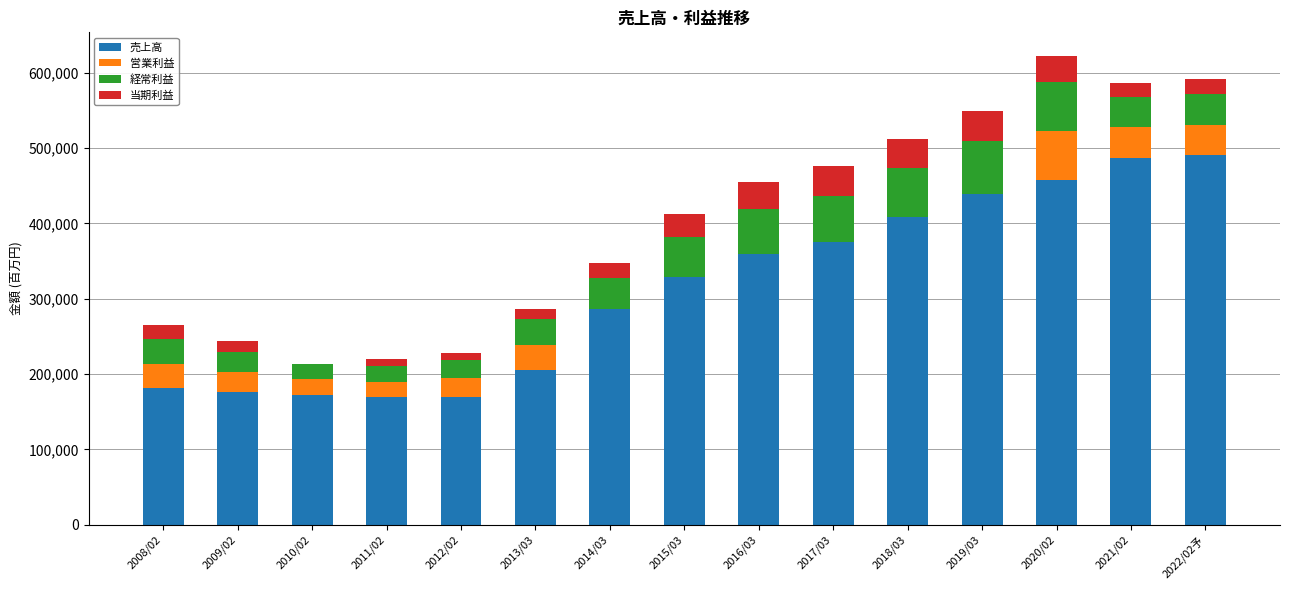

Count the number of categories in the chart.

15